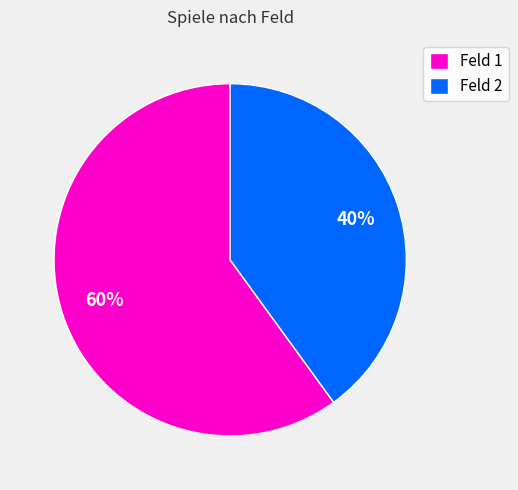

Is Feld 1 the majority of the pie?

Yes